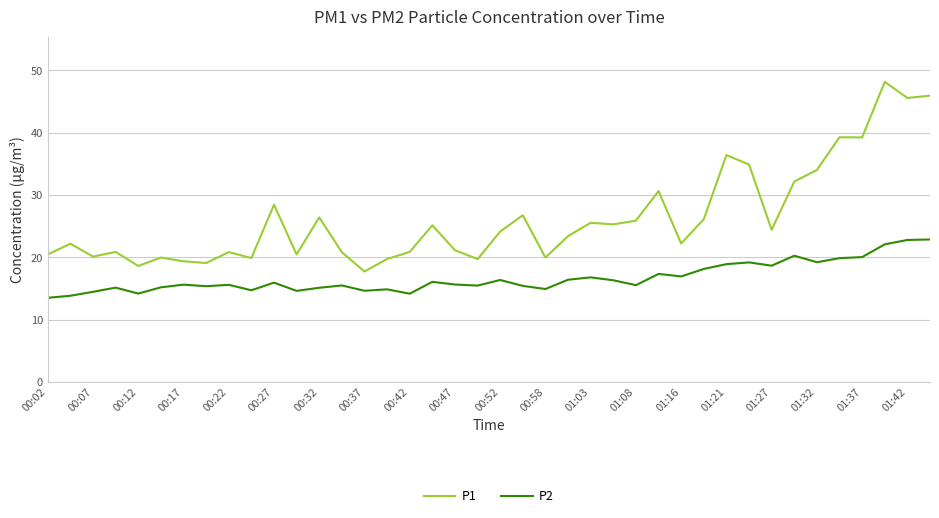

List the series in order of their peak value, lowest first.

P2, P1